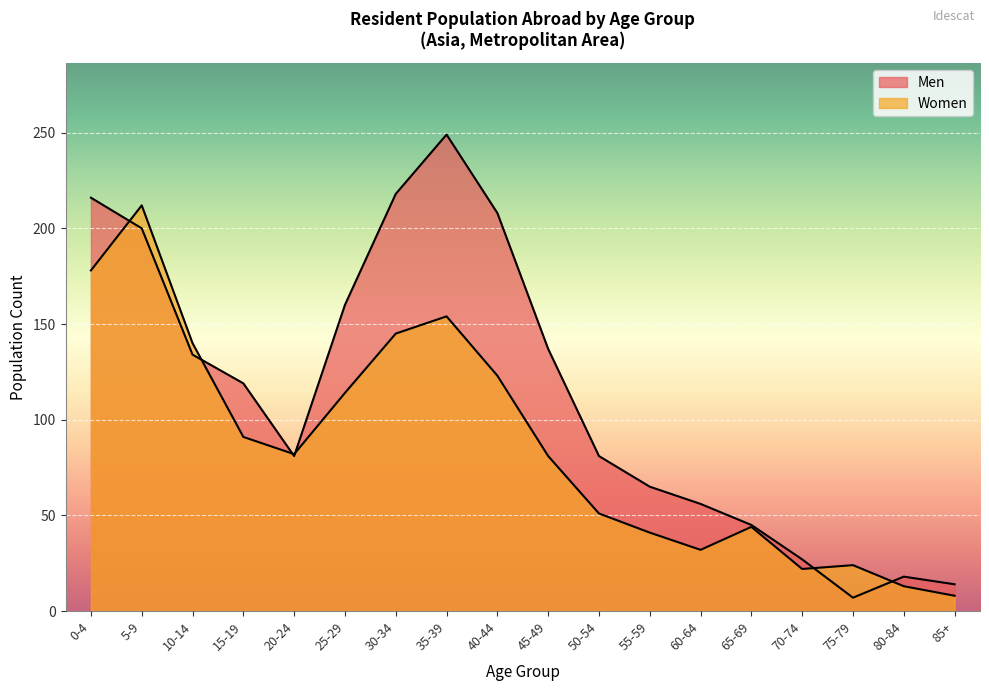

Rank the series by their maximum value, from lowest to highest.

Women, Men